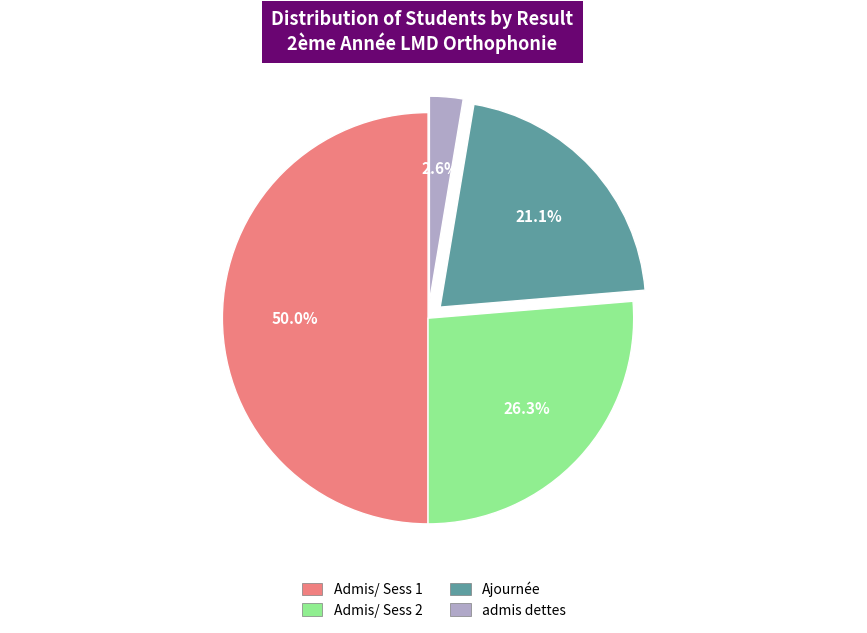

To the nearest percent, what is the difference between the largest and smallest slice percentages?

47%